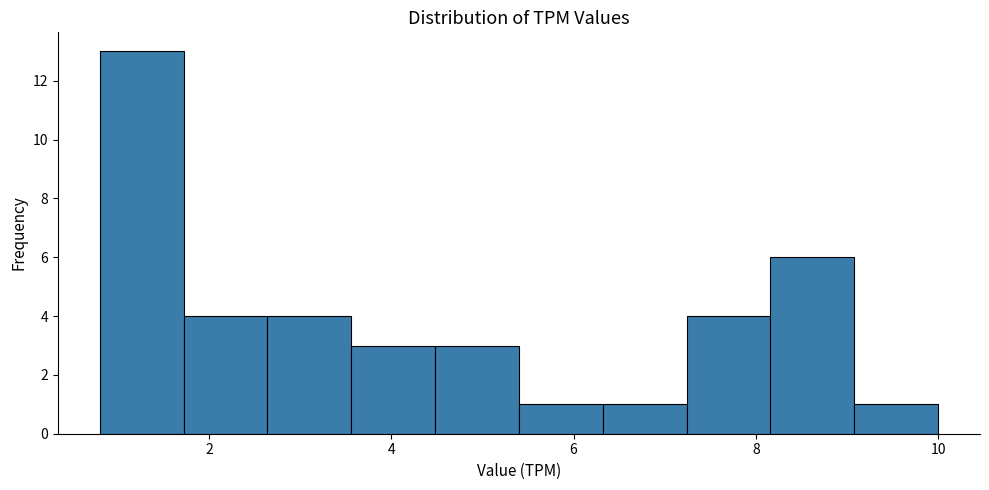

Reading left to right, transcribe this chart: for each bar, give the range it covers on the x-axis and its height. Neither the bar edges nor the heights are printed on the chart, so give them approximately, as read against the axes.

0.80 to 1.72: 13
1.72 to 2.64: 4
2.64 to 3.56: 4
3.56 to 4.48: 3
4.48 to 5.40: 3
5.40 to 6.32: 1
6.32 to 7.24: 1
7.24 to 8.16: 4
8.16 to 9.08: 6
9.08 to 10.00: 1